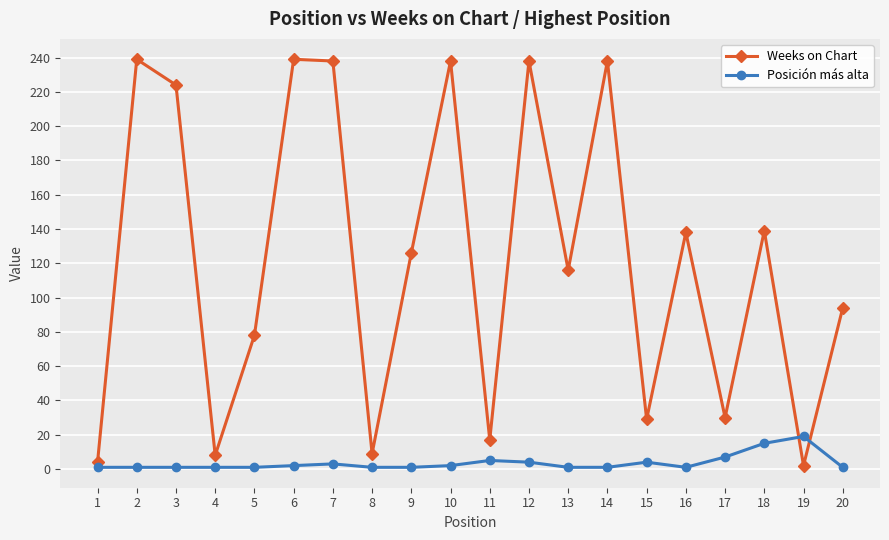

Which series has the widest spread of values?

Weeks on Chart